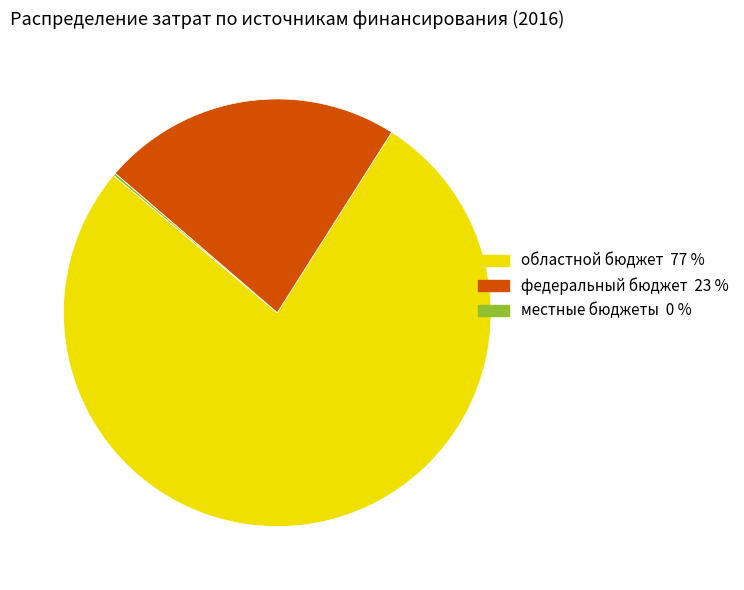

Which category accounts for the majority?

областной бюджет